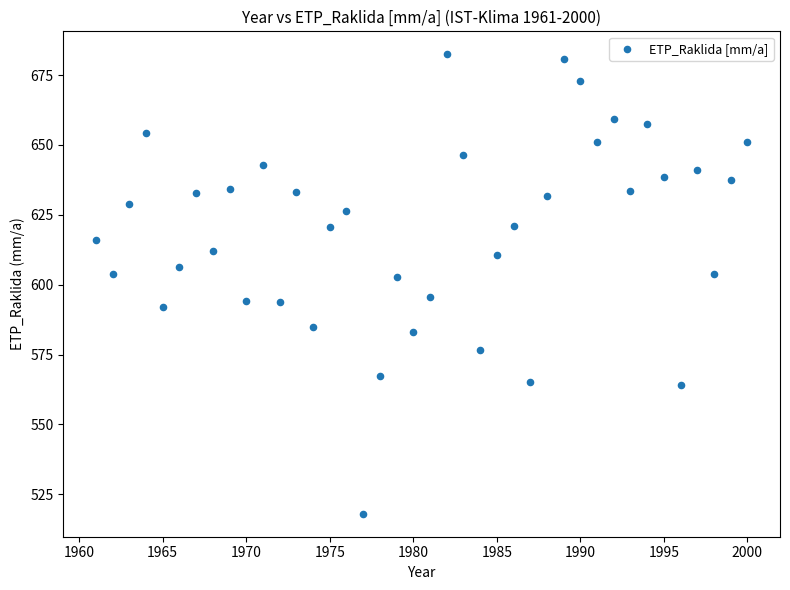

What is the range of X values (max minus min)?

39.0